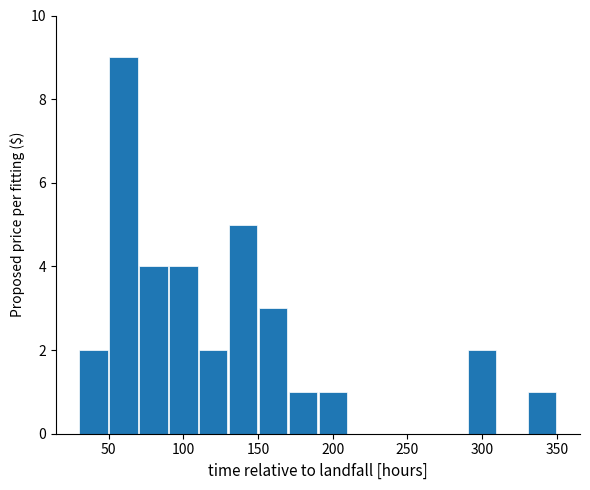

What is the height of the bar covering 330 to 350 on the x-axis? The values are not printed on the chart, so give them approximately, as read against the axis.

1